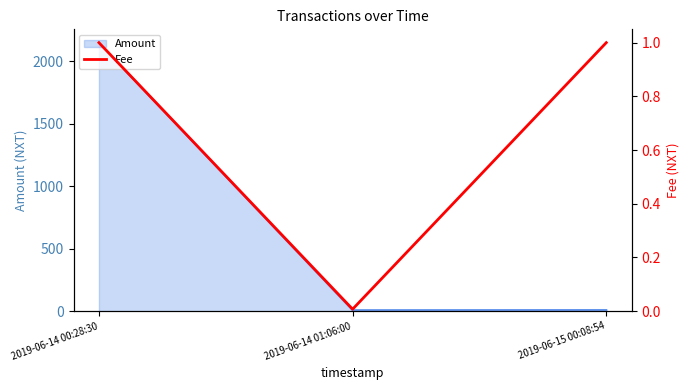

The chart shows a value of 0.6 at 2019-06-14 00:28:30. True or false?

False